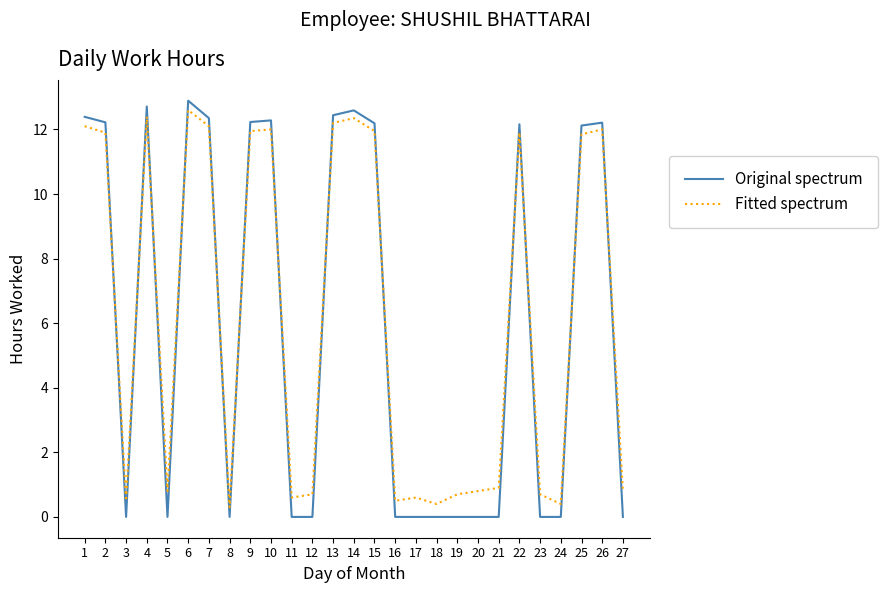

After their last crossing, which series has the higher values: Original spectrum or Fitted spectrum?

Fitted spectrum